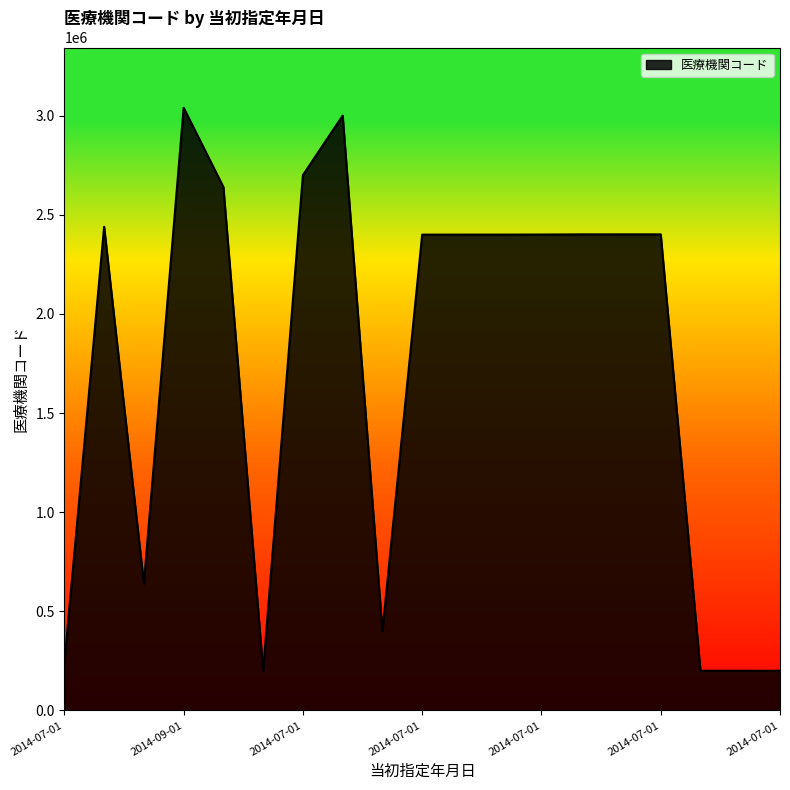

What is the maximum value shown in the chart?

3040003